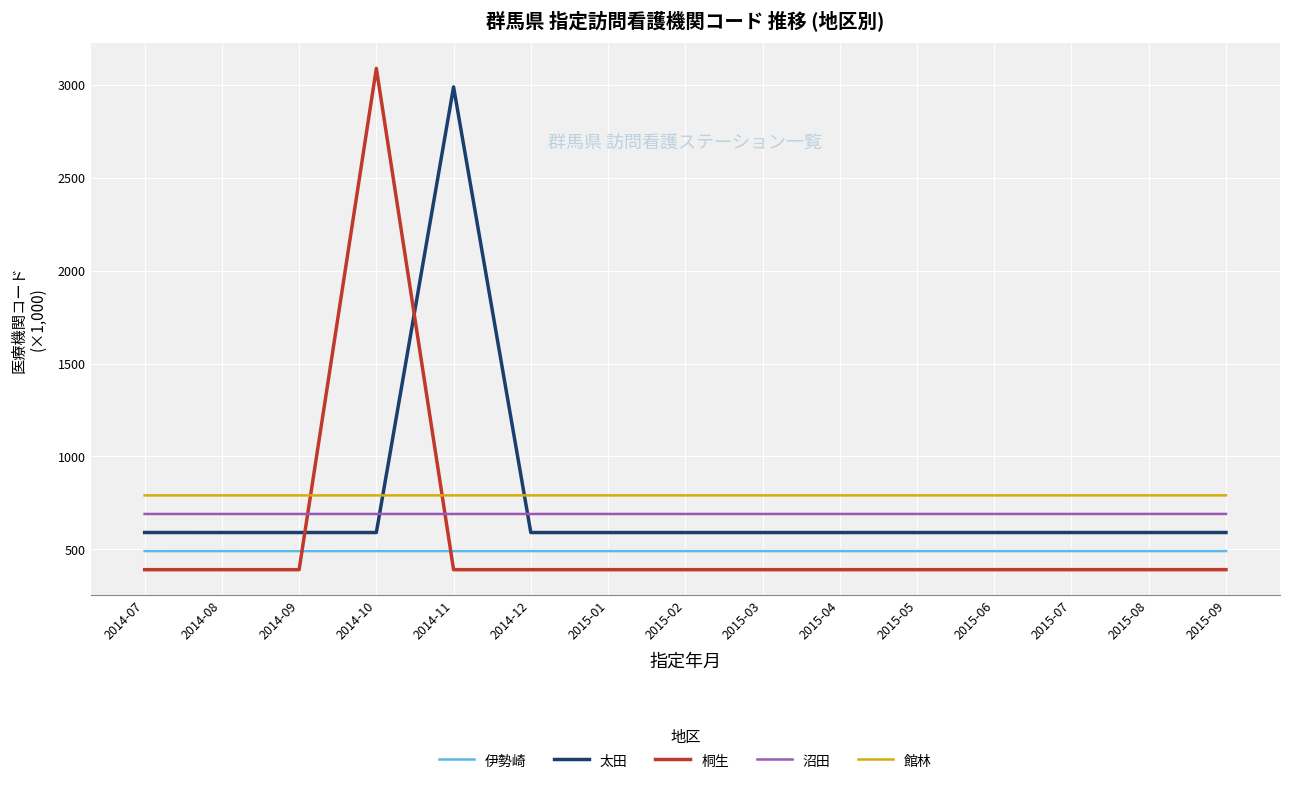

What is the sum of all 沼田 values?

10351.3